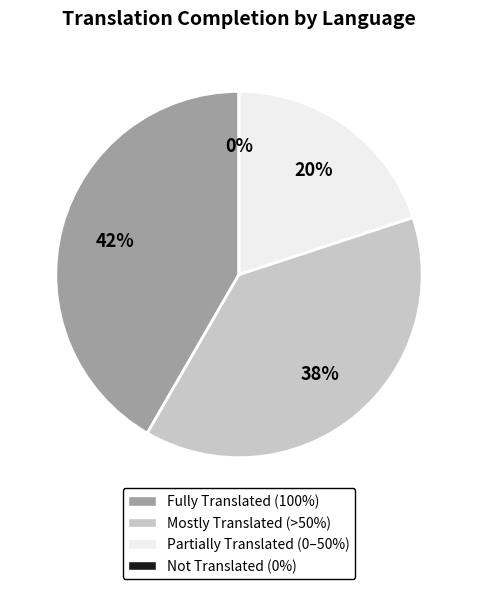

Is Spanish the majority of the pie?

No